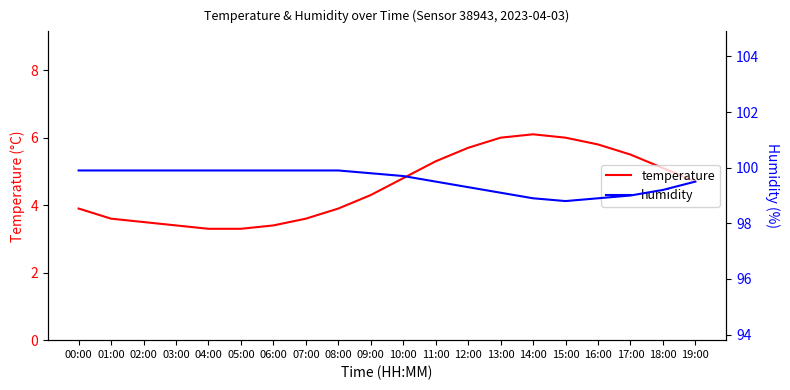

What is the lowest value of the humidity series?

98.8